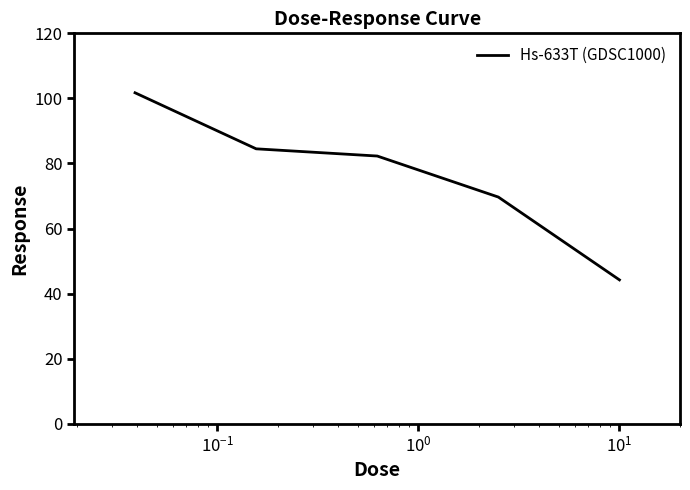

What is the maximum value shown in the chart?

101.7